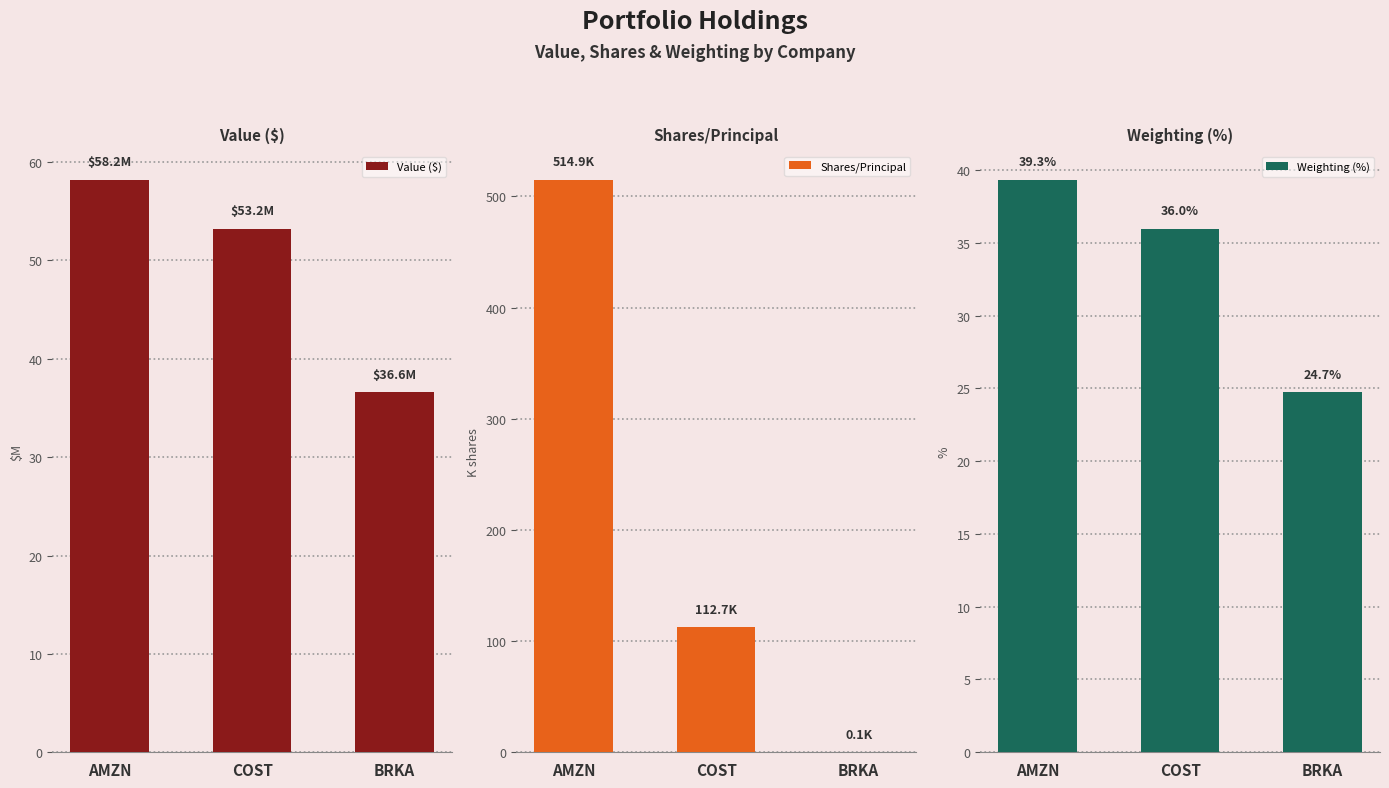

How many data points in Weighting (%) are less than 35?

1